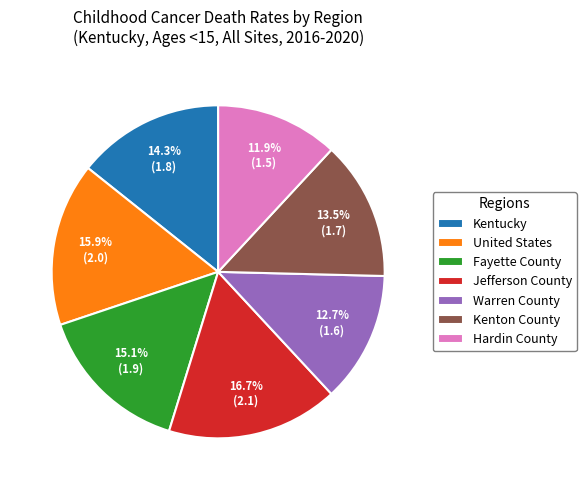

To the nearest percent, what portion does Warren County represent?

13%